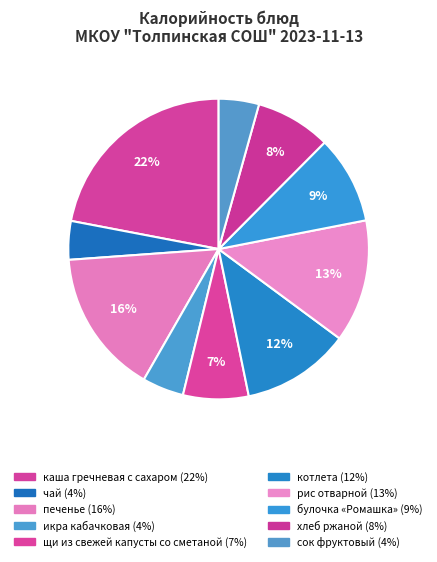

What is the ratio of the value at рис отварной to the value at каша гречневая с сахаром?

0.6